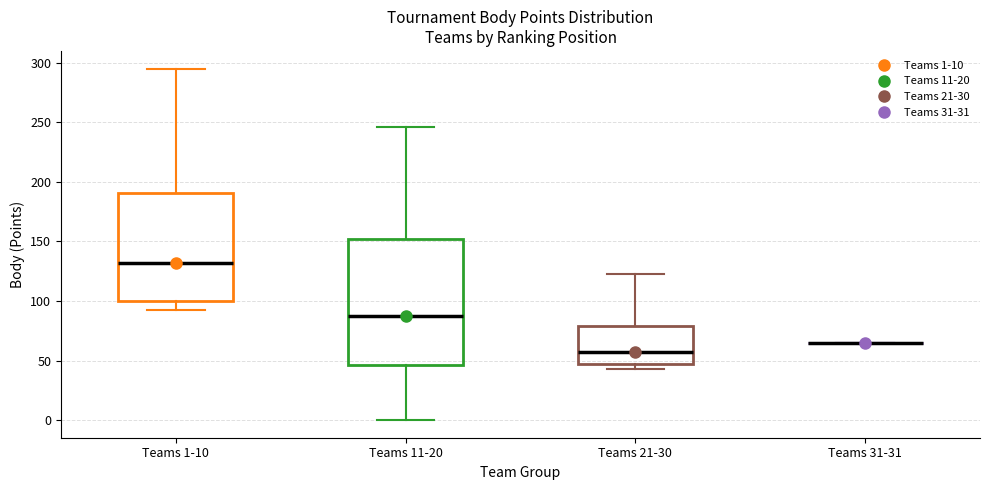

Comparing the boxes themselves (not the whiskers), which one is the tallest?

Teams 11-20